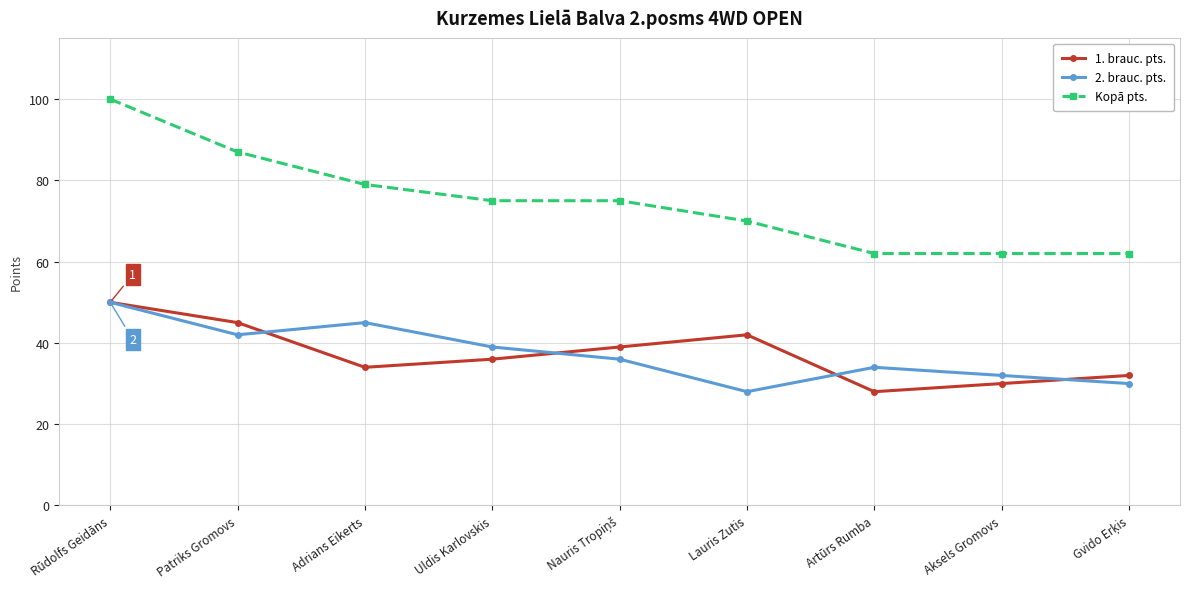

The value of 2. brauc. pts. at Patriks Gromovs is 42. True or false?

True